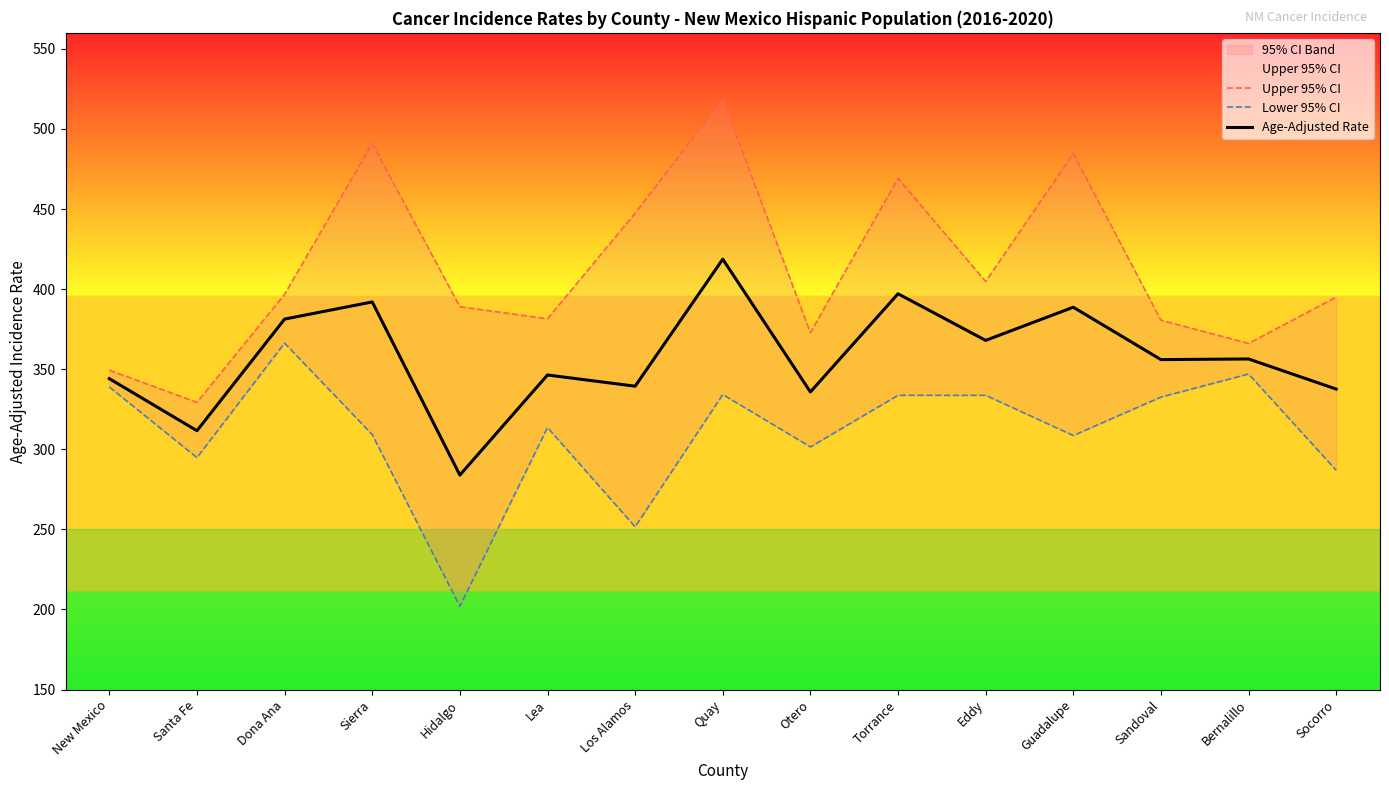

What is the label of the 11th point from the left?

Eddy